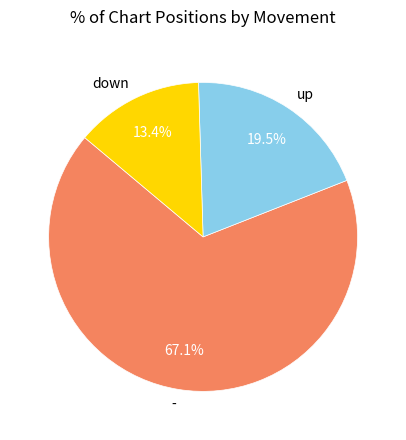

Which slice is the smallest?

down